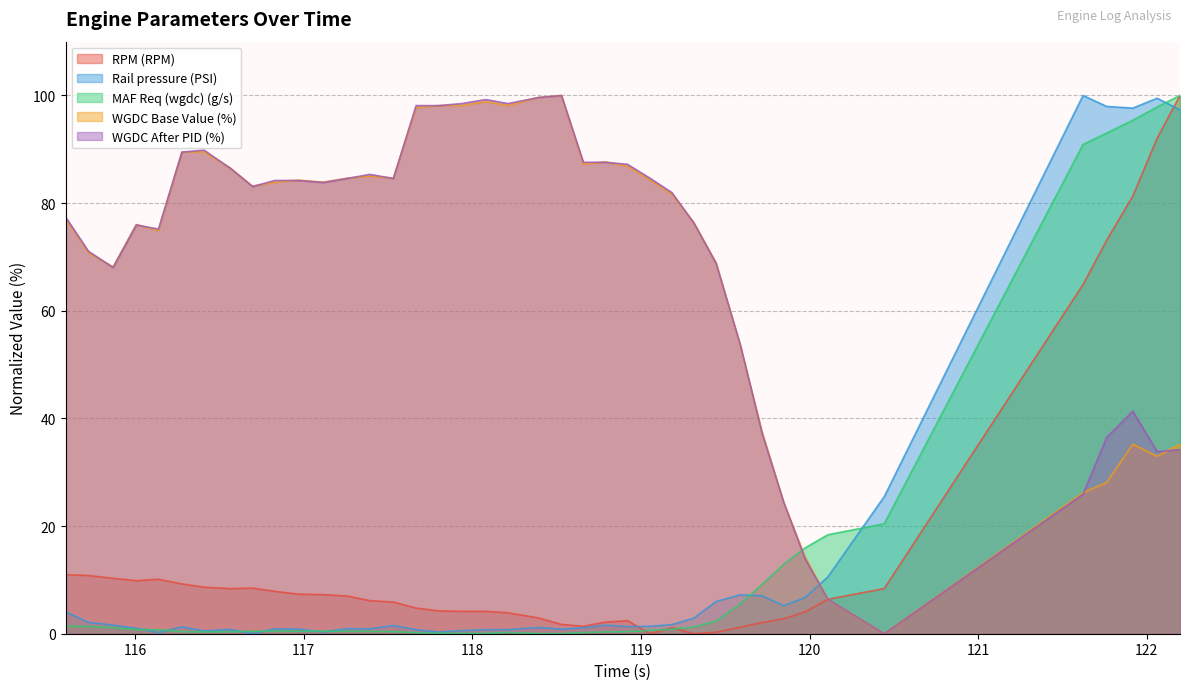

Reading left to right, what are all the values shown in this chart?

RPM (RPM): 11.0	10.8	10.3	9.9	10.1	9.3	8.7	8.4	8.5	7.9	7.4	7.3	7.0	6.1	5.9	4.8	4.2	4.2	4.2	3.9	2.9	1.7	1.4	2.2	2.4	0.0	1.1	0.0	0.3	1.2	2.1	2.8	4.1	6.4	8.4	64.9	73.1	81.3	92.0	100.0
Rail pressure (PSI): 4.1	2.1	1.6	1.0	0.2	1.3	0.5	0.8	0.0	0.9	0.8	0.3	1.0	0.9	1.5	0.7	0.3	0.6	0.7	0.8	1.2	0.8	1.1	1.6	1.3	1.4	1.7	2.9	6.0	7.2	7.0	5.2	6.8	10.6	25.5	100.0	98.0	97.7	99.5	97.3
MAF Req (wgdc) (g/s): 1.4	1.4	1.1	0.8	0.7	0.4	0.3	0.4	0.5	0.5	0.5	0.5	0.5	0.4	0.4	0.2	0.1	0.1	0.1	0.2	0.0	0.0	0.2	0.3	0.4	0.6	0.8	1.3	2.3	5.5	9.2	12.9	16.0	18.4	20.4	90.9	93.0	95.4	97.9	100.0
WGDC Base Value (%): 77.2	70.8	68.2	76.0	74.9	89.5	89.5	86.5	83.1	83.9	84.3	83.9	84.6	85.0	84.6	97.8	98.1	98.1	98.9	98.1	99.6	100.0	87.3	87.6	86.9	84.3	81.6	76.4	68.9	53.6	37.5	24.3	14.2	6.4	0.0	26.2	28.1	35.2	33.0	35.2
WGDC After PID (%): 77.4	71.1	68.0	75.9	75.2	89.5	89.8	86.5	83.1	84.2	84.2	83.8	84.6	85.3	84.6	98.1	98.1	98.5	99.2	98.5	99.6	100.0	87.6	87.6	87.2	84.6	82.0	76.3	68.8	53.8	37.2	24.4	13.9	6.4	0.0	25.9	36.5	41.4	33.8	34.2